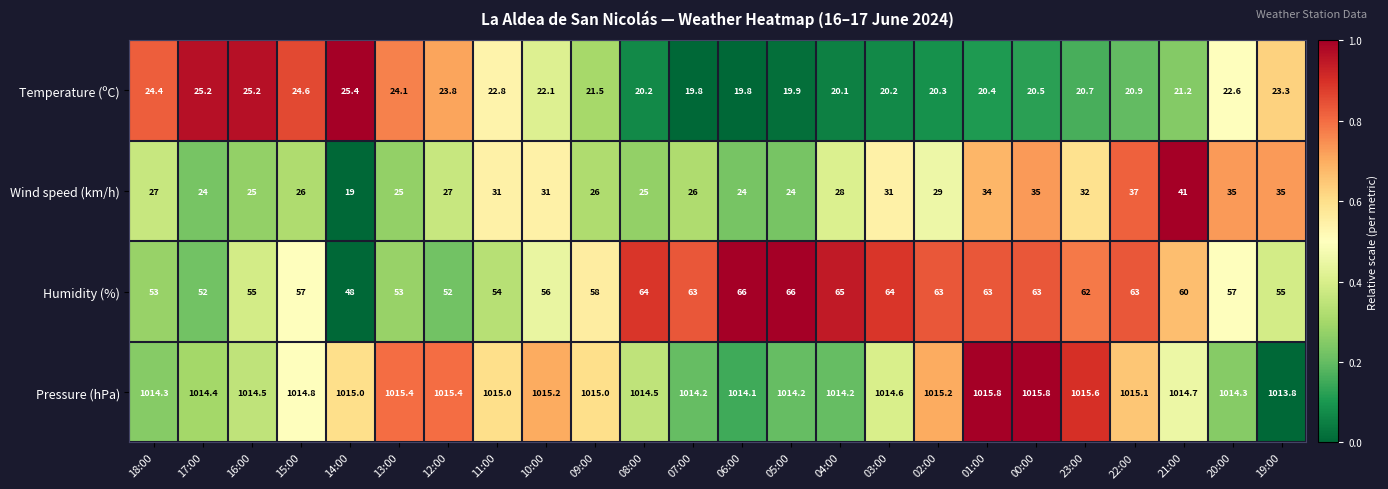

What is the average value of the Pressure (hPa) series?

1014.8